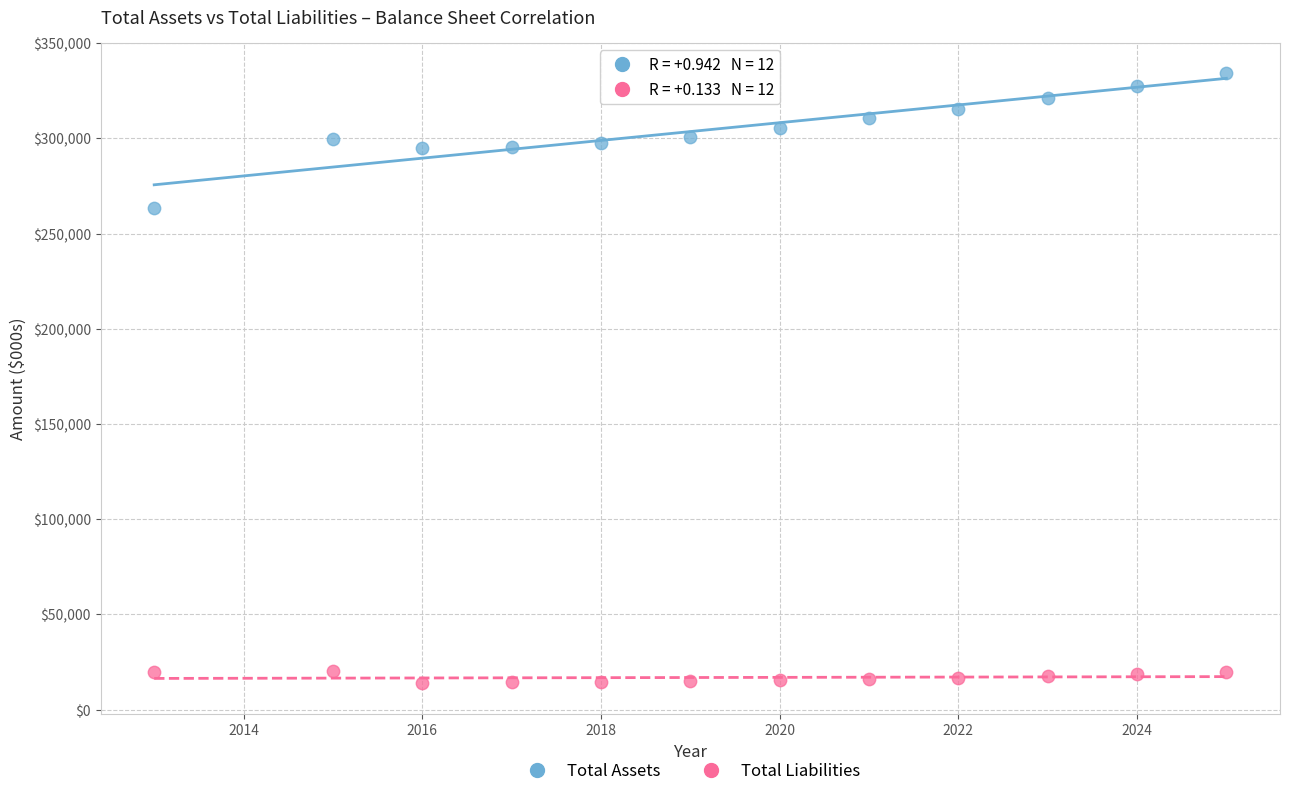

Across all series, what Y value is closest to 173936?

263393.0